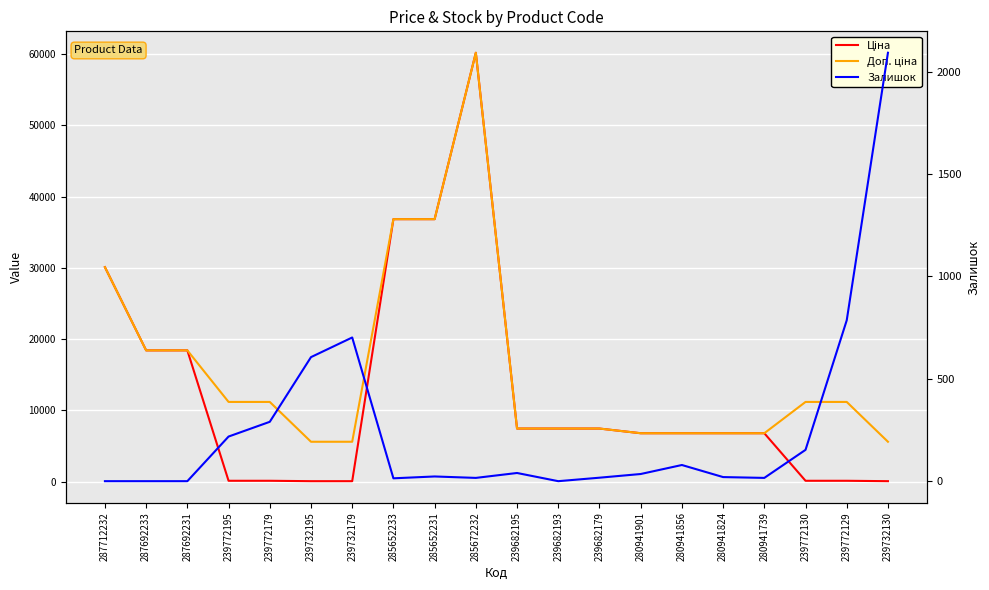

What is the value of the Доп. ціна point at the 3rd from the left?

18420.9